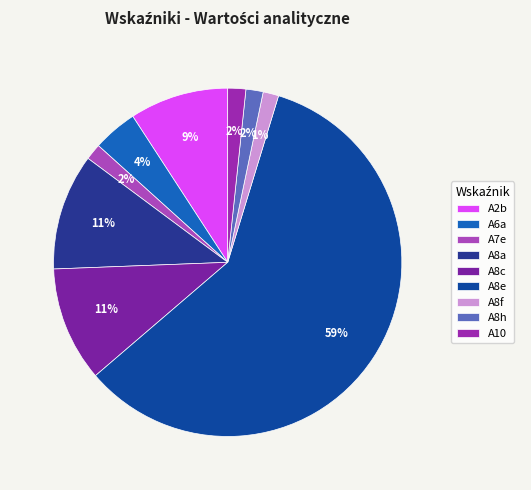

What is the change in value from A2b to A10?

-8.5